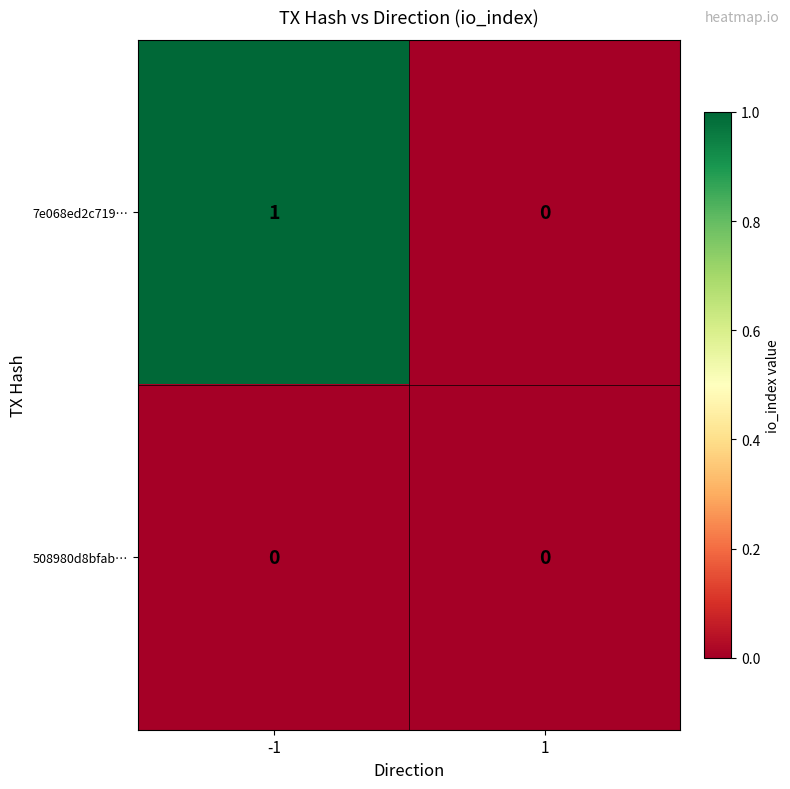

The 508980d8bfab… series shows 0 at -1. True or false?

True